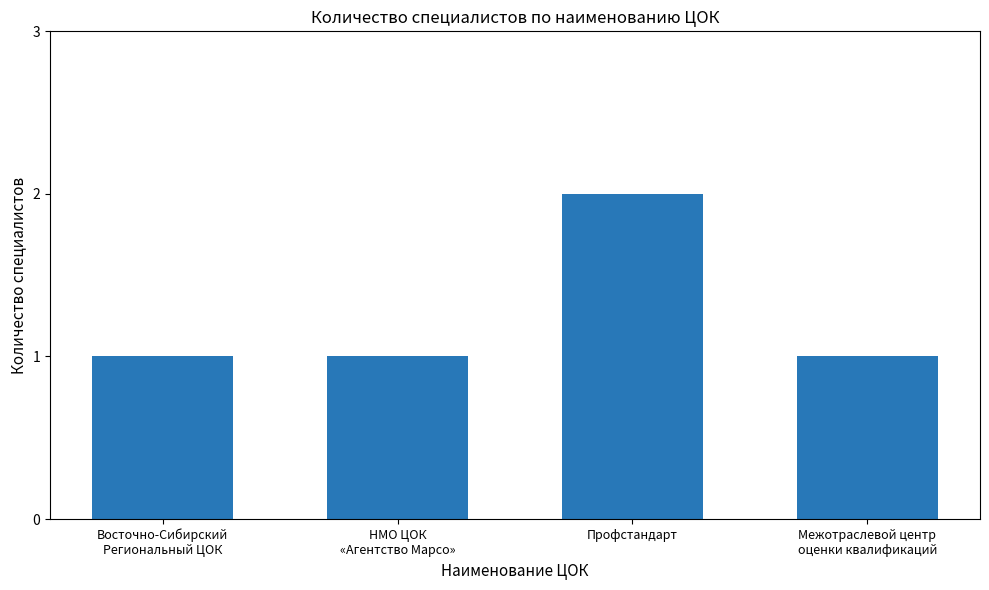

The chart shows a value of 3 at Профстандарт. True or false?

False